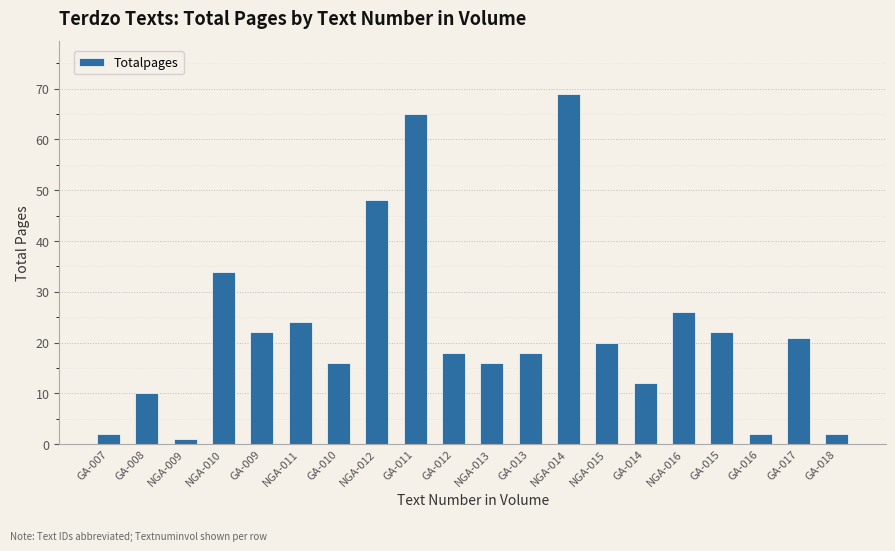

Which label corresponds to the smallest value in the chart?

NGA-009